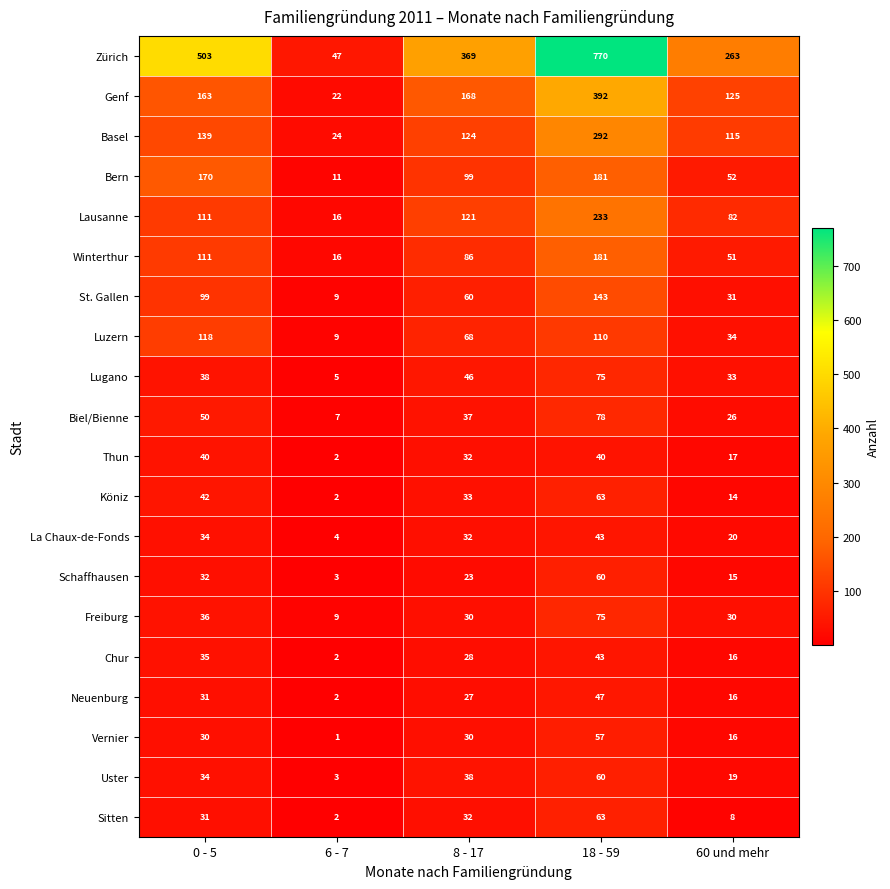

List the labels in order of Luzern value, smallest first.

6 - 7, 60 und mehr, 8 - 17, 18 - 59, 0 - 5